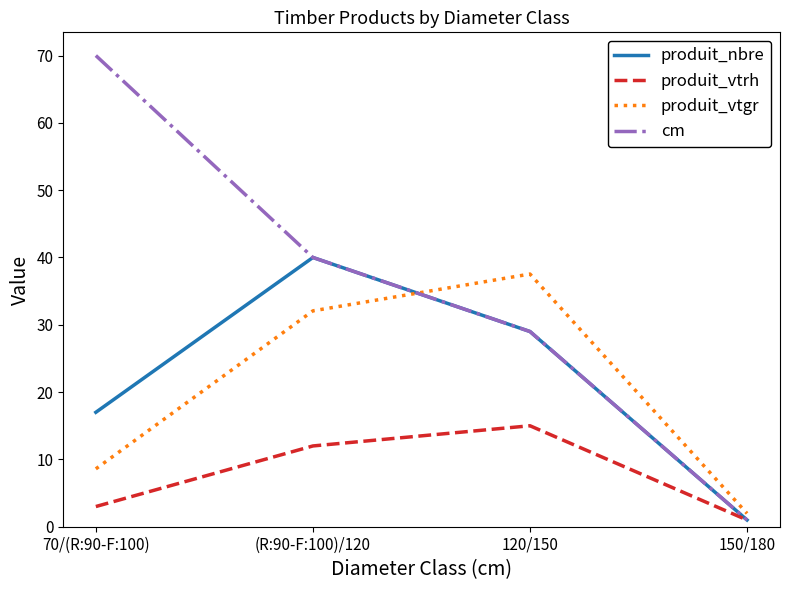

True or false: cm has more than 0 points higher than both neighbors.

False